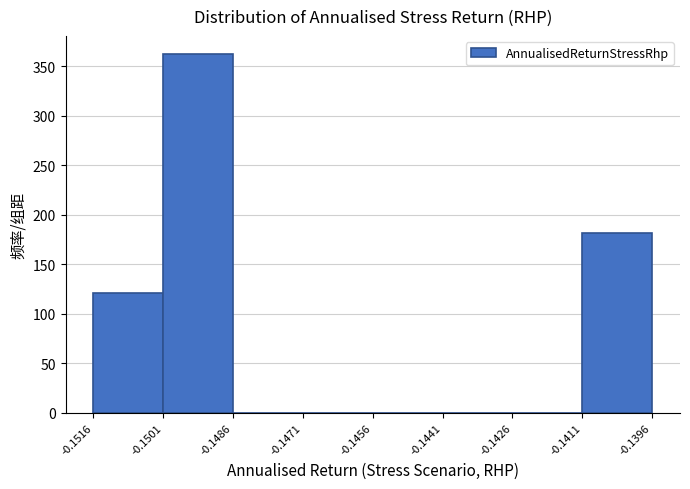

Over which range of the x-axis is the bar tallest?

-0.1501 to -0.1486